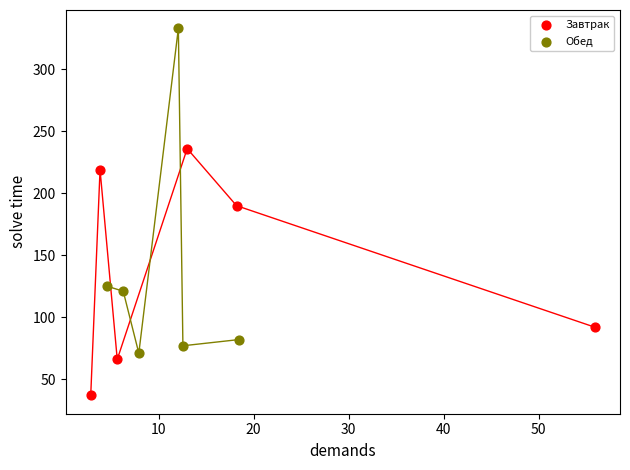

Which series reaches the maximum Y coordinate?

Обед